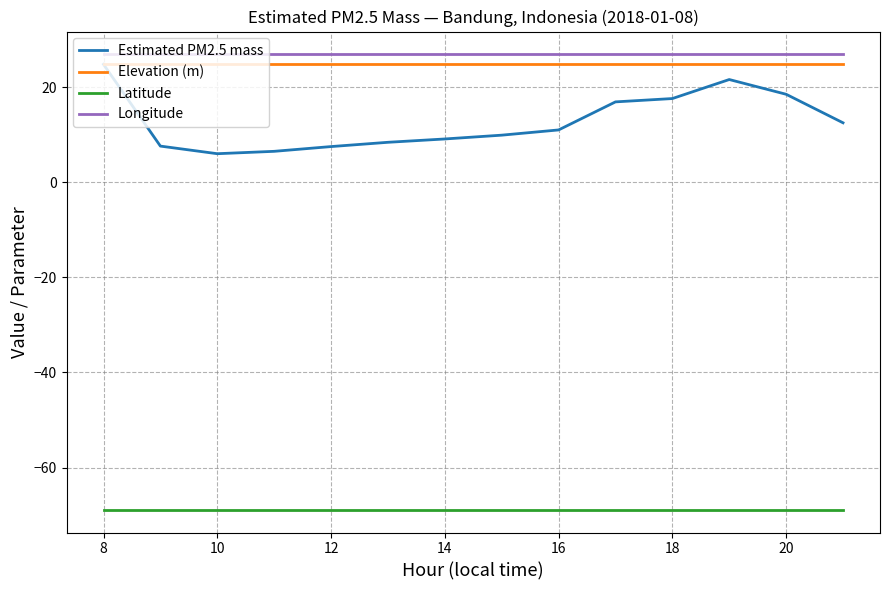

What are all the series names shown in the legend?

Estimated PM2.5 mass, Elevation (m), Latitude, Longitude